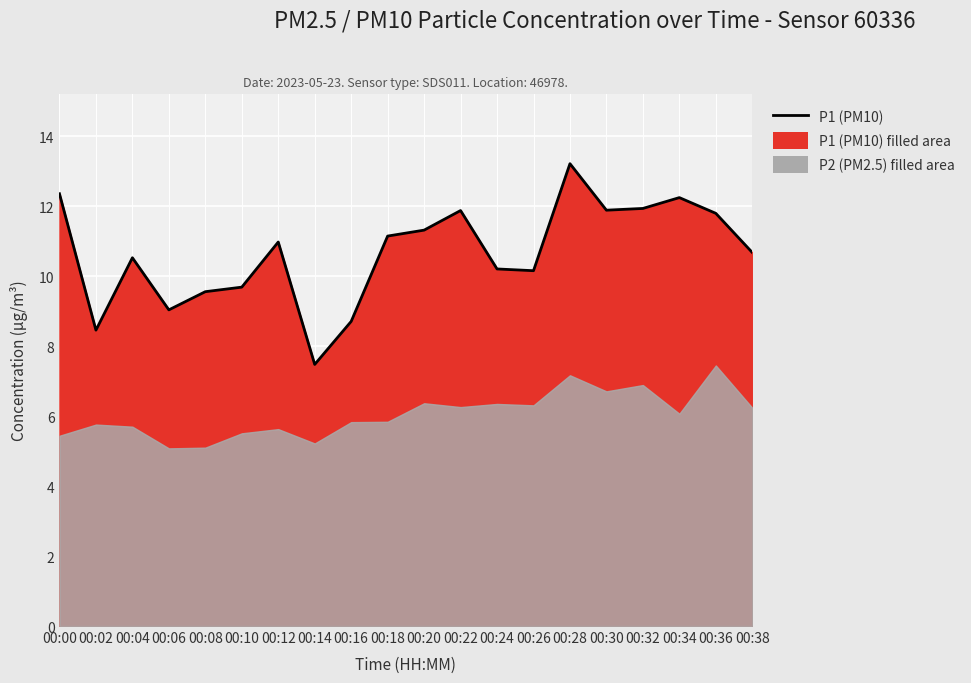

How many categories are shown in the chart?

20